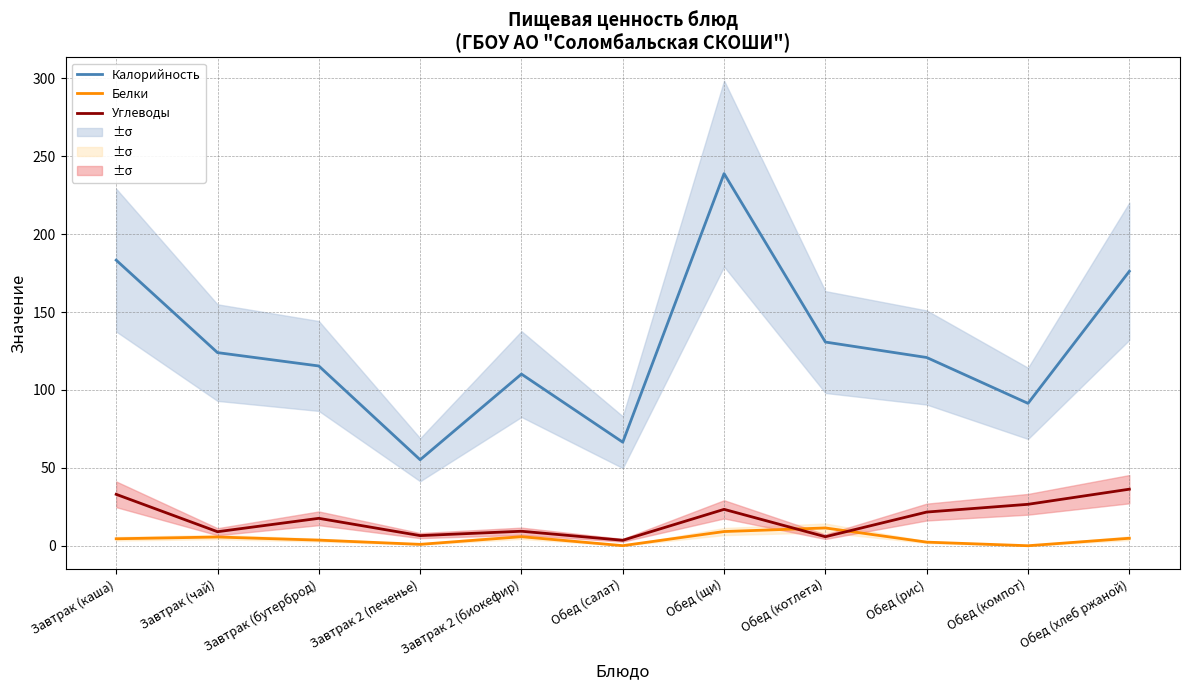

How many data points in Калорийность are above 120?

6